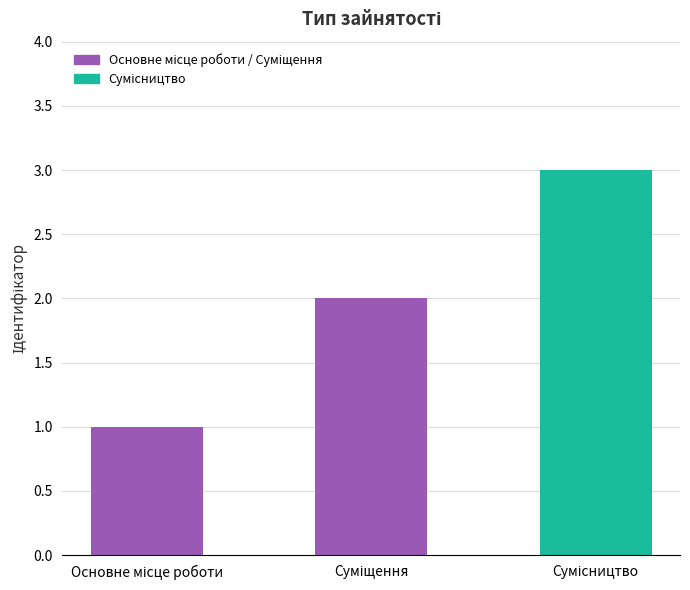

Reading left to right, what are all the values shown in this chart?

1	2	3